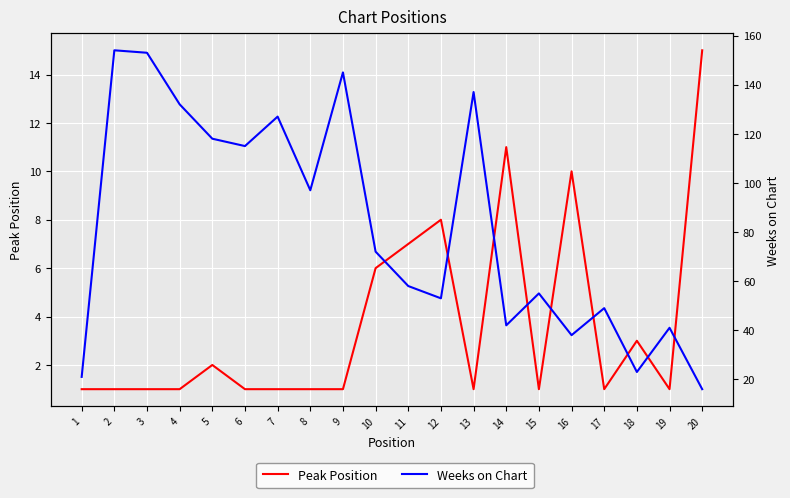

At which label is Peak Position closest to 8?

12